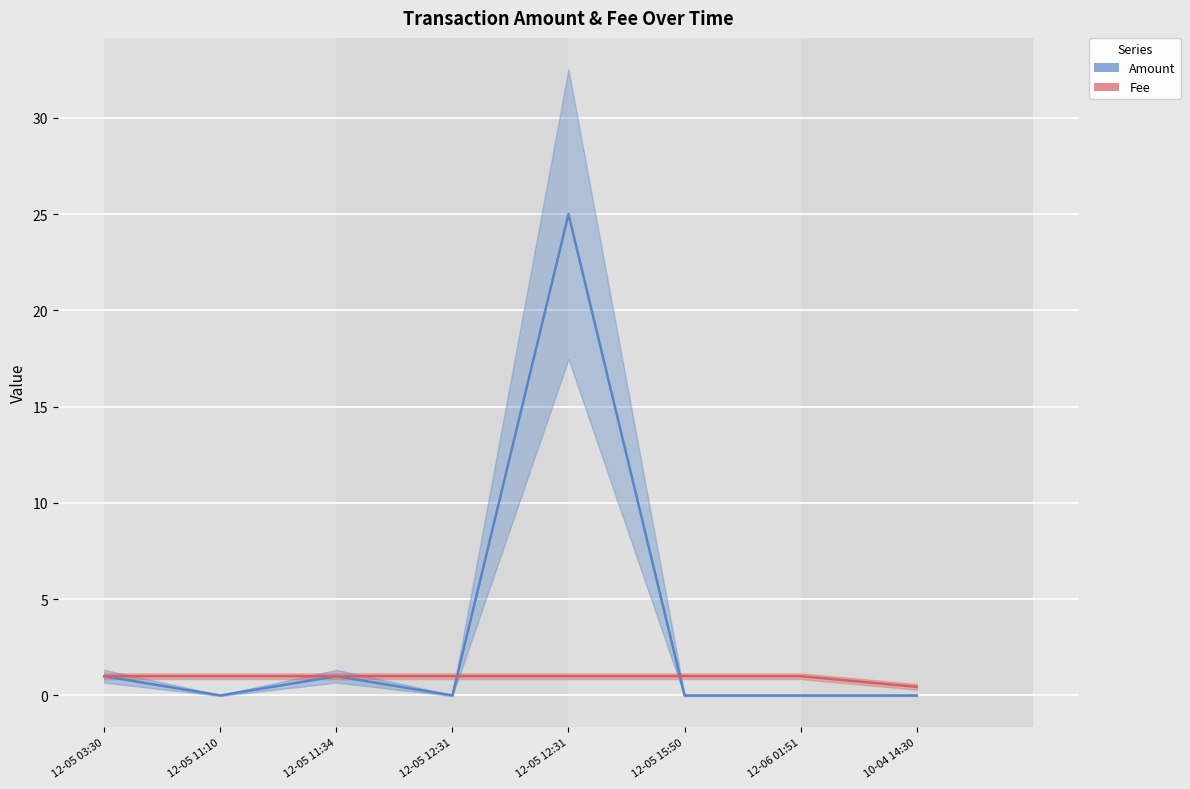

What is the total value across all series at 12-05 03:30?

2.0